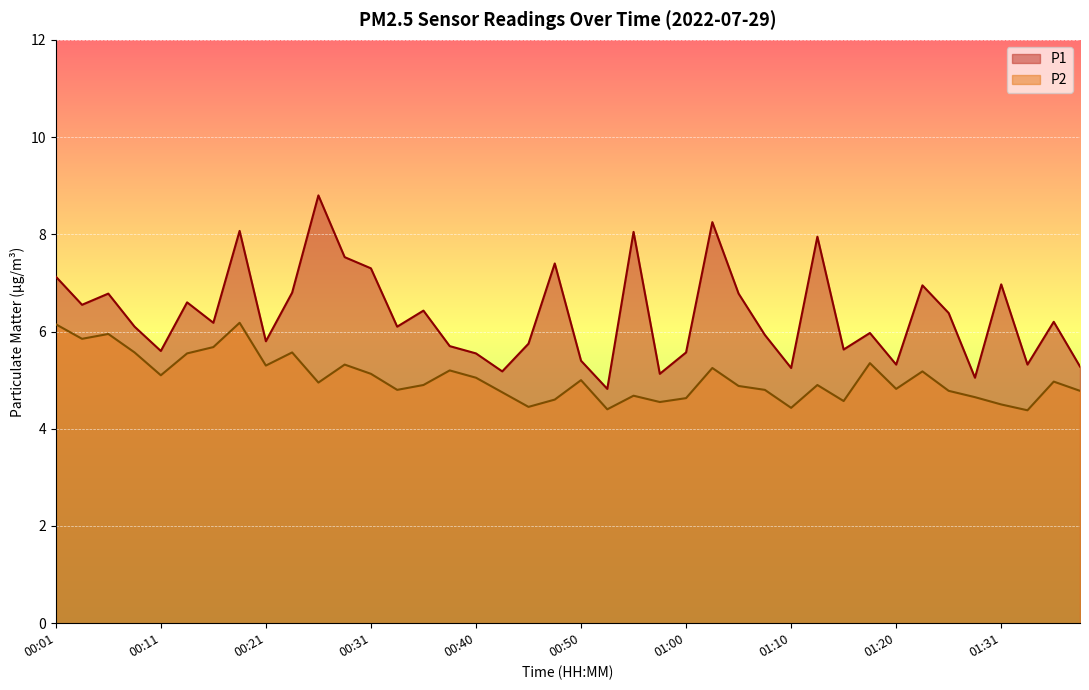

What is the total value across all series at 01:05?

11.7